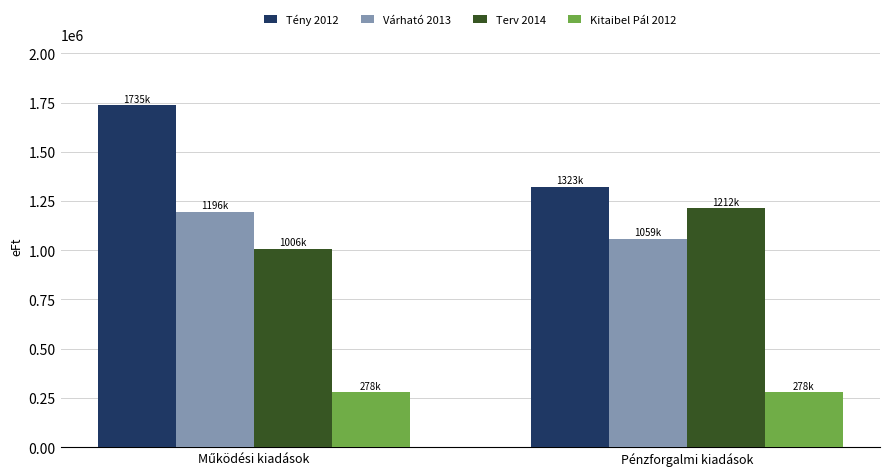

At Pénzforgalmi kiadások, list the series in order from smallest to largest.

Kitaibel Pál 2012, Várható 2013, Terv 2014, Tény 2012